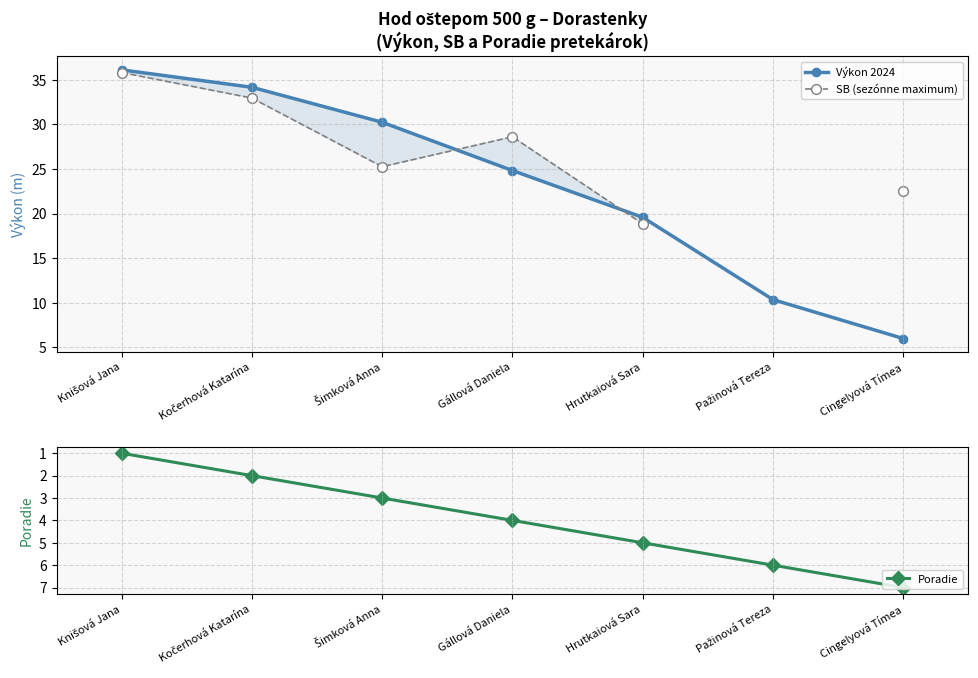

True or false: Výkon 2024 has more than 2 interior local peaks.

False